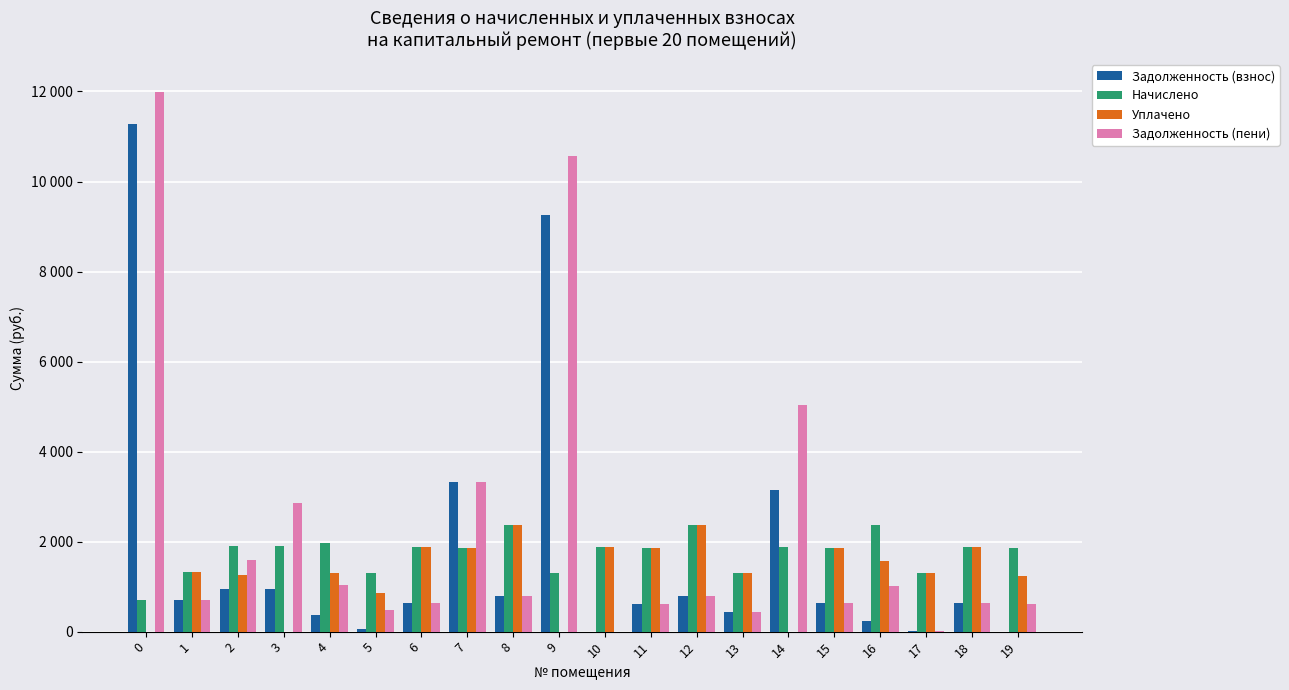

Which series has the largest total across all categories?

Задолженность (пени)